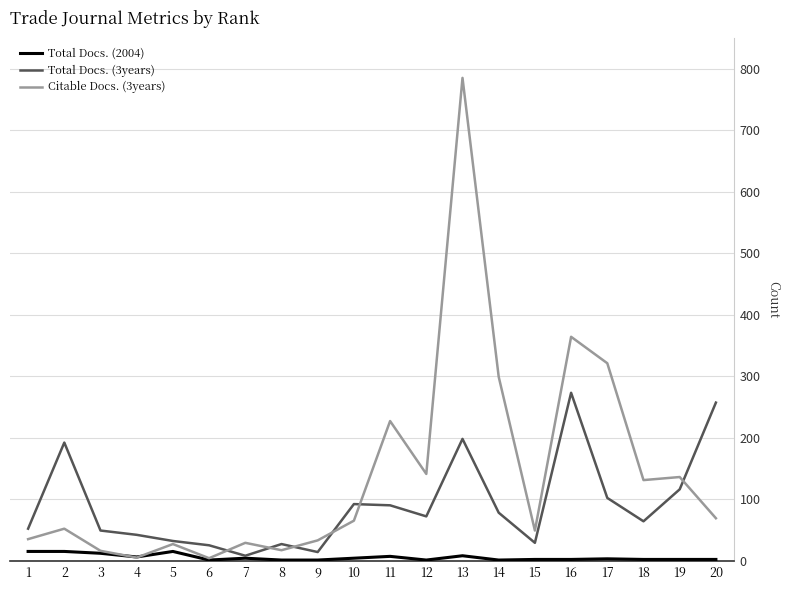

Rank the series by their average value, from lowest to highest.

Total Docs. (2004), Total Docs. (3years), Citable Docs. (3years)